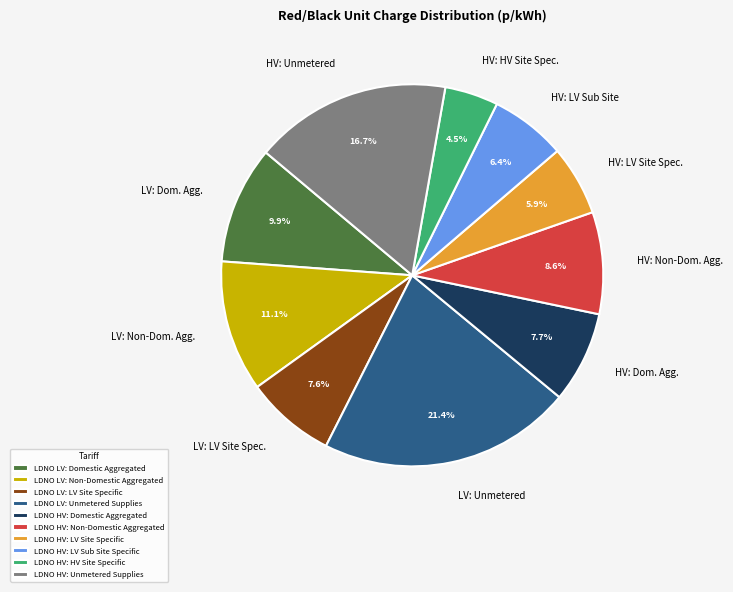

To the nearest percent, what portion does LDNO HV: Domestic Aggregated represent?

8%